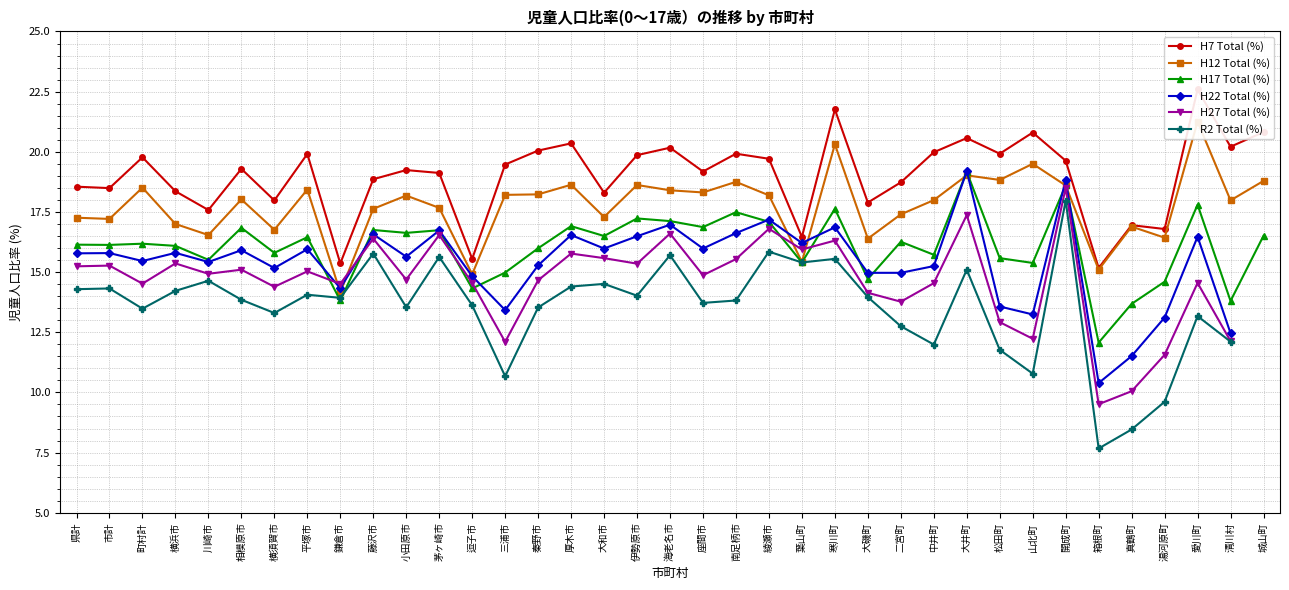

What is the sum of the H7 Total (%) values at 伊勢原市 and 藤沢市?

38.7